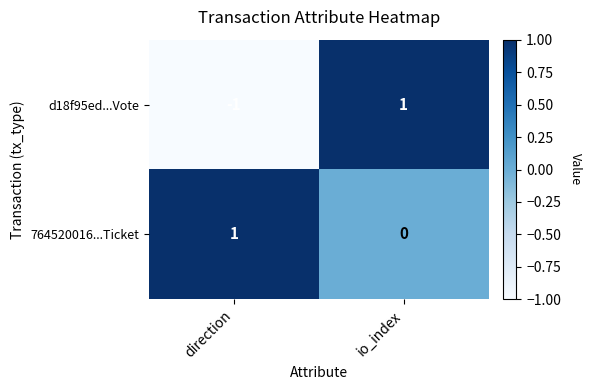

Which category has the lowest value in the d18f95ed...Vote series?

direction